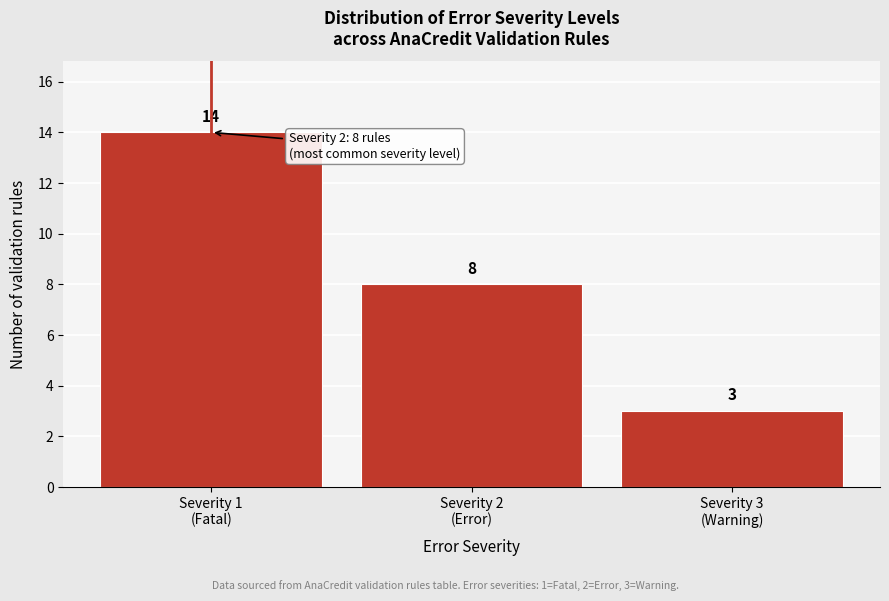

What is the value of the 1st bar from the left?

14